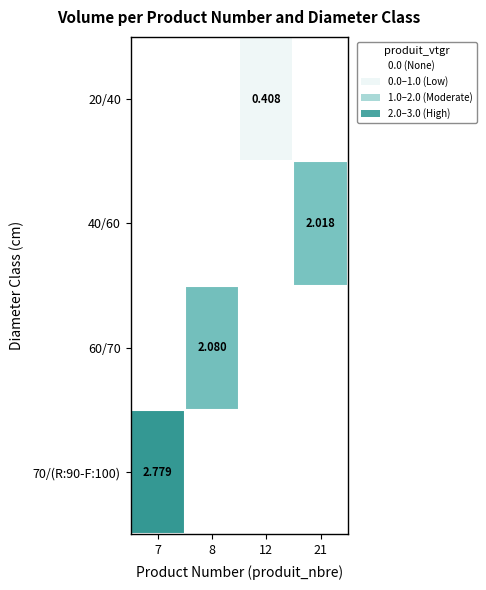

Is the value of 70/(R:90-F:100) at 7 greater than the value of 60/70 at 8?

Yes